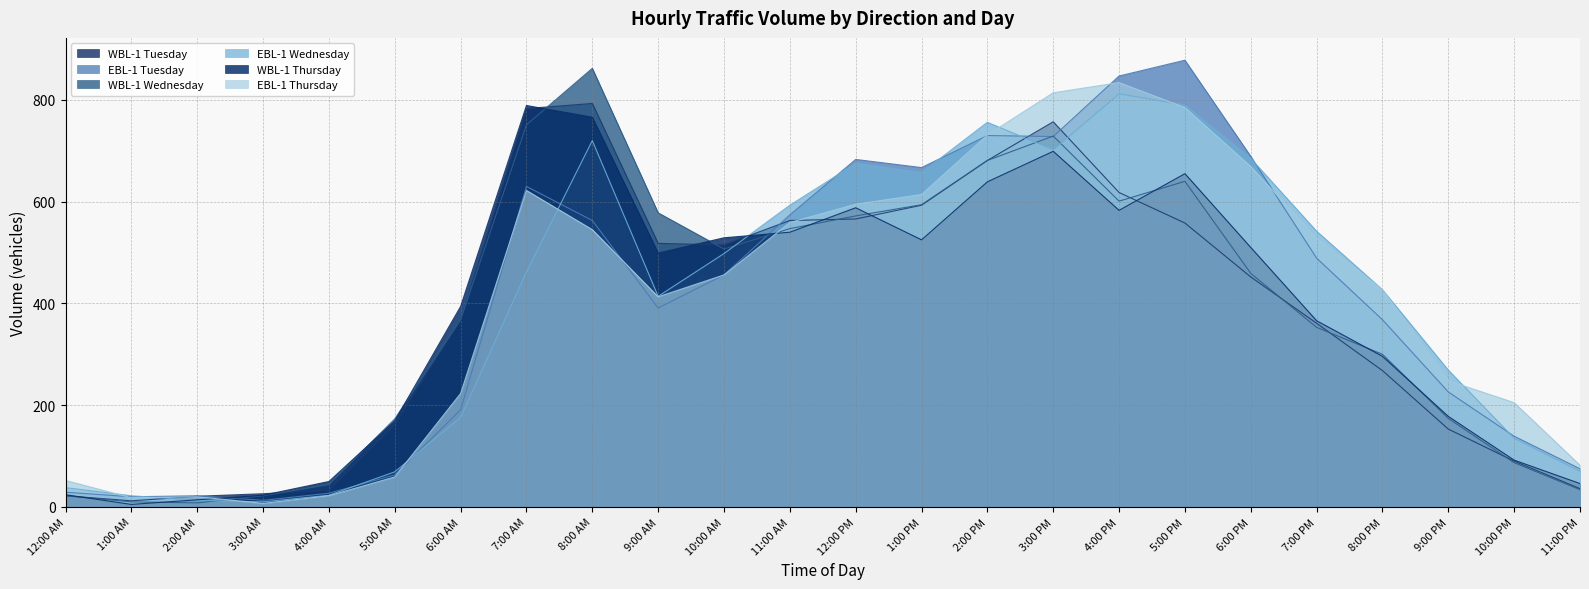

What is the difference between the WBL-1 Wednesday values at 11:00 PM and 6:00 PM?

425